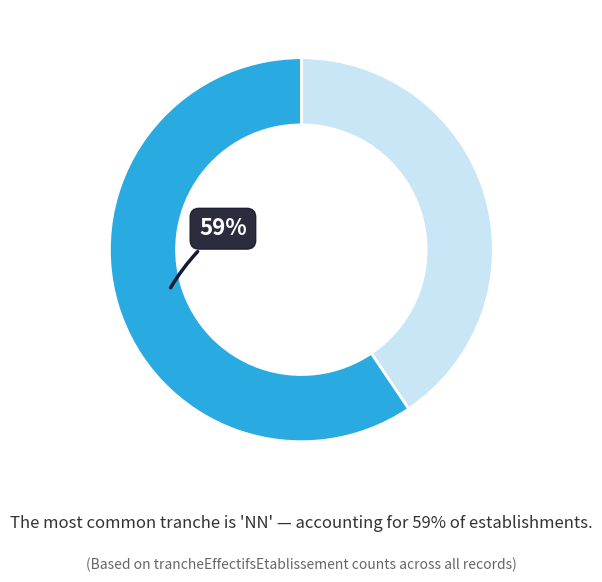

Does any single category account for the majority?

Yes